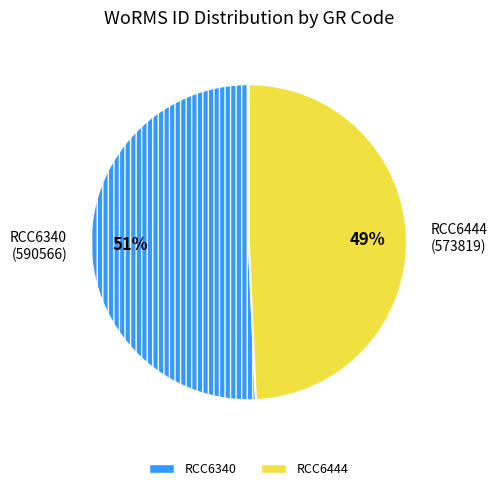

Between RCC6340 and RCC6444, which is larger?

RCC6340